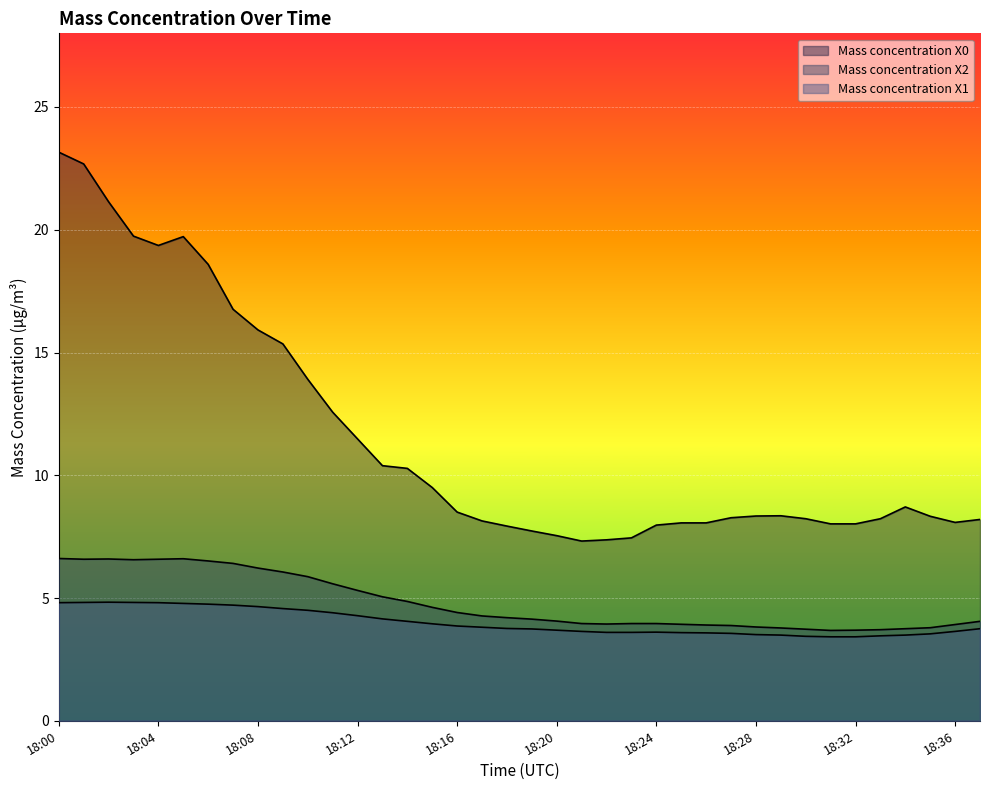

Which label corresponds to the smallest value in the chart?

18:31